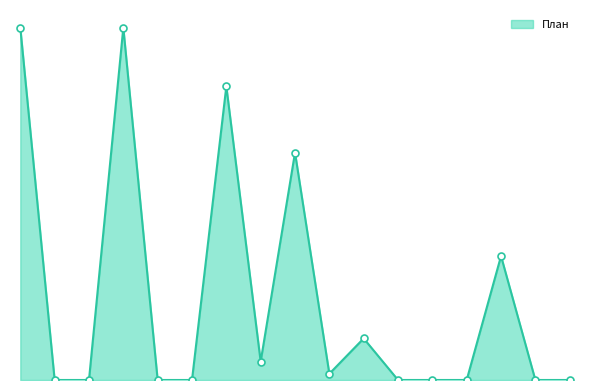

Is this an area chart (filled region under the line)?

Yes